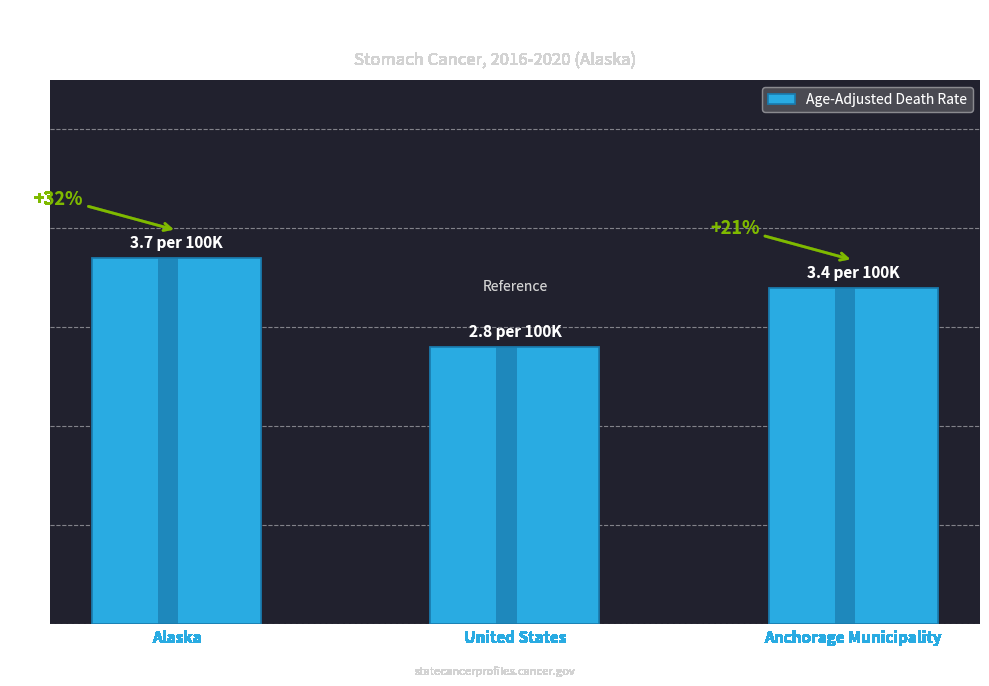

Reading left to right, extract all data points from this chart.

3.7	2.8	3.4